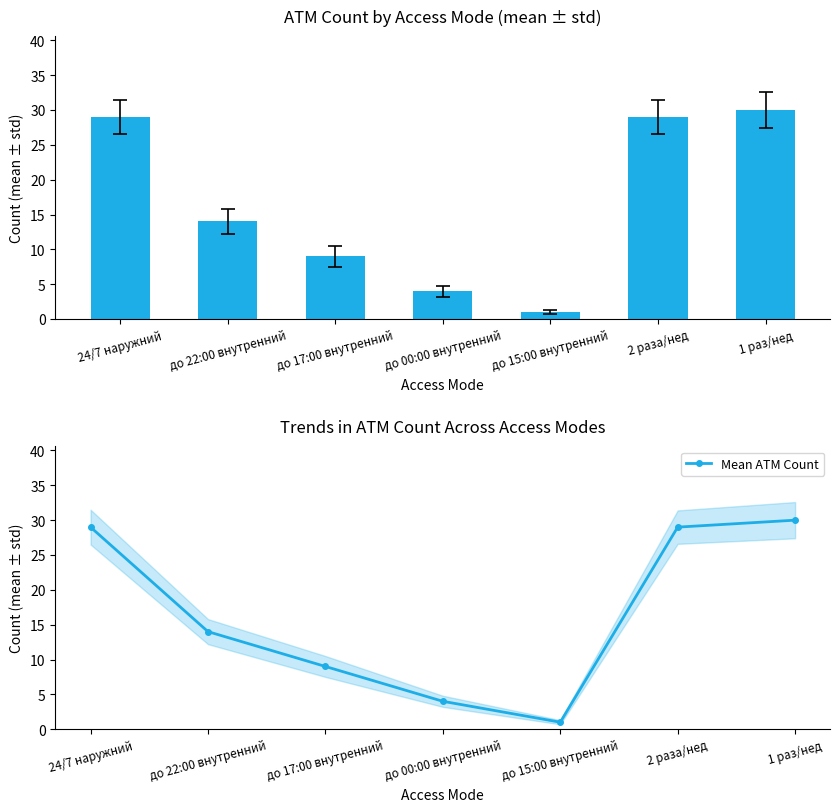

Are the bars horizontal?

No